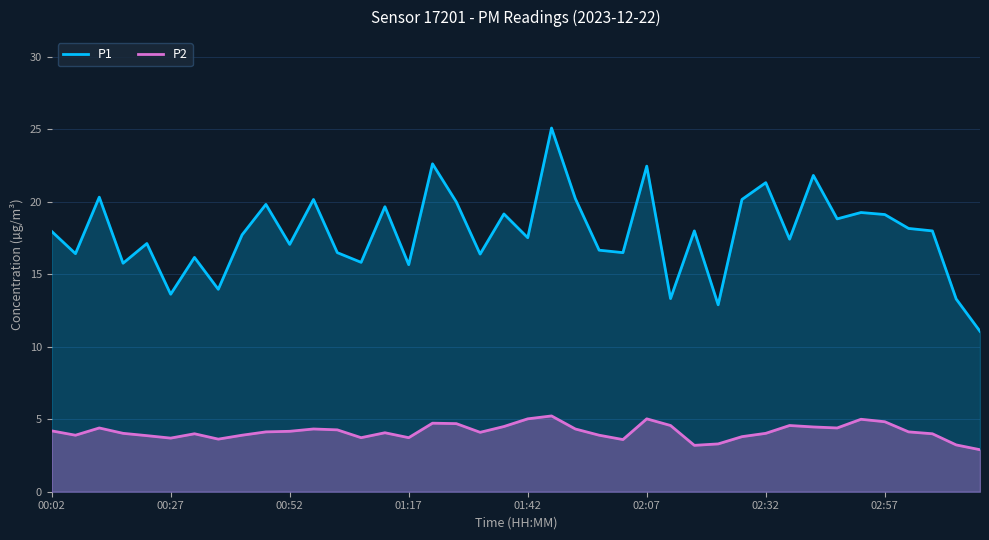

What position from the left is 11?

12